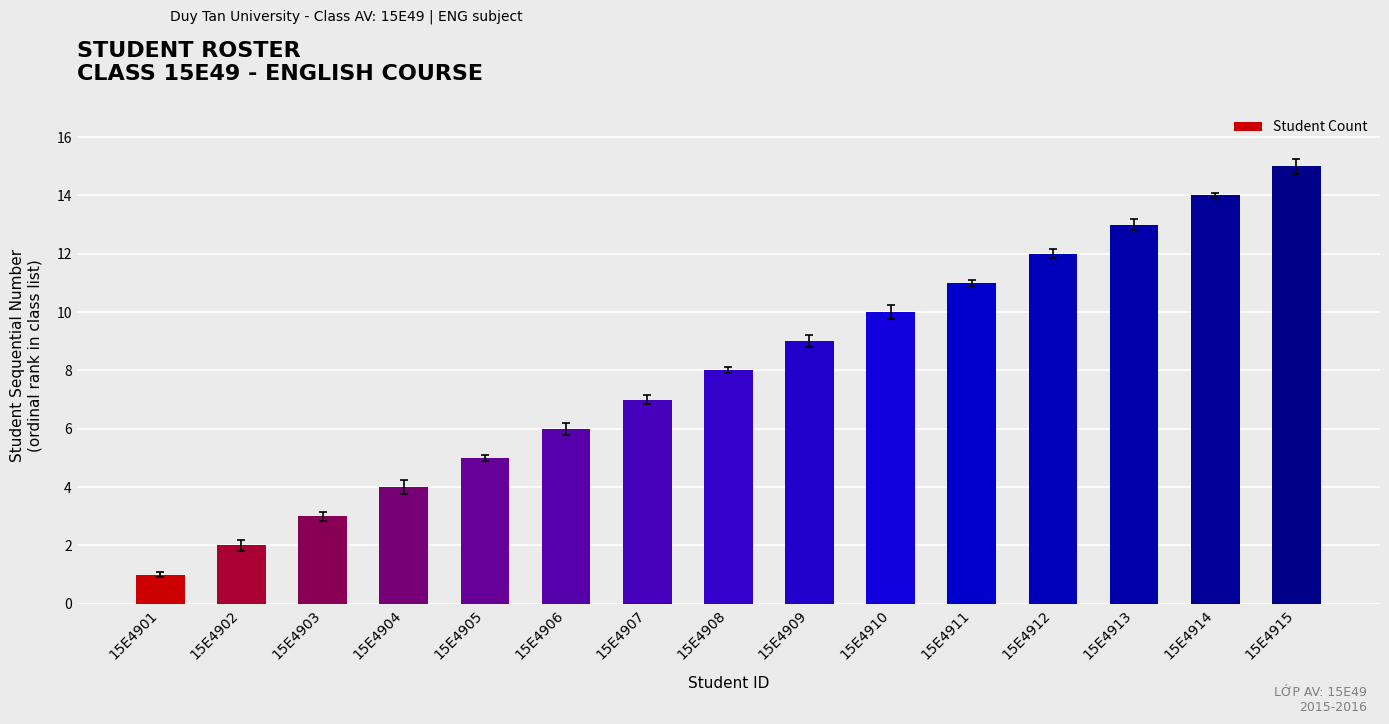

How many bars are there in total?

15